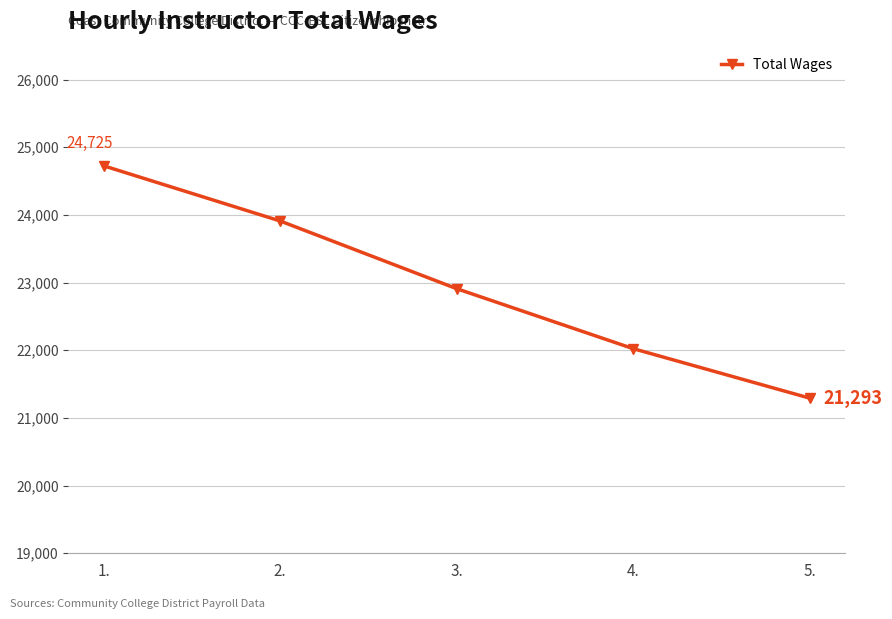

What is the value of the 3rd point from the left?

22910